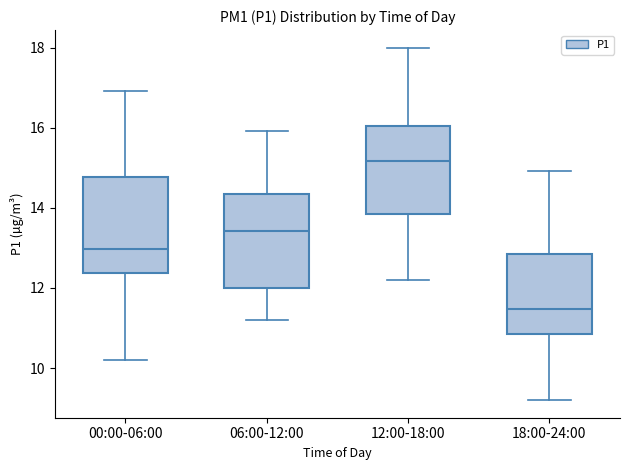

Reading left to right, transcribe this box plot: for each box, give where its median line is, the range the box spans, and where its two whiskers end, as read against the y-axis. The values are not printed on the chart, so give them approximately, as read against the axis.

00:00-06:00: median 13.0, box 12.4 to 14.8, whiskers 10.2 to 17.0
06:00-12:00: median 13.4, box 12.0 to 14.4, whiskers 11.2 to 16.0
12:00-18:00: median 15.2, box 13.8 to 16.0, whiskers 12.2 to 18.0
18:00-24:00: median 11.4, box 10.8 to 12.8, whiskers 9.2 to 15.0